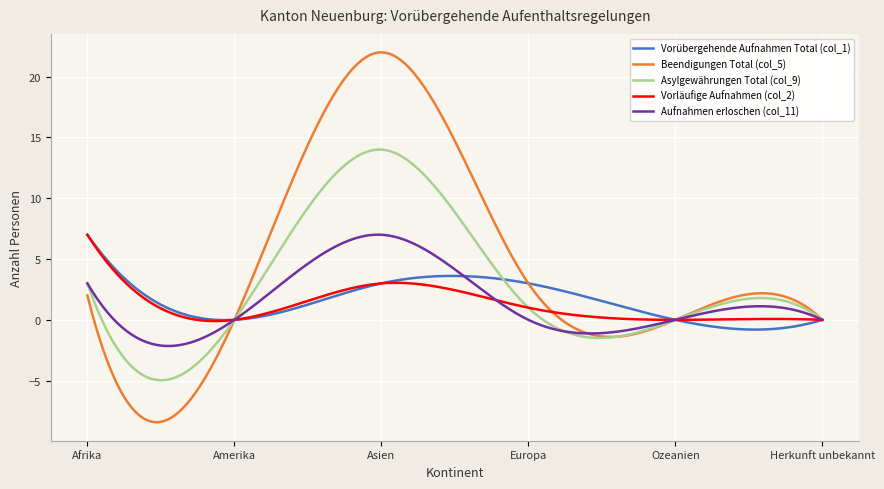

In Vorläufige Aufnahmen (col_2), how many points are higher than both neighbors (excluding endpoints)?

2